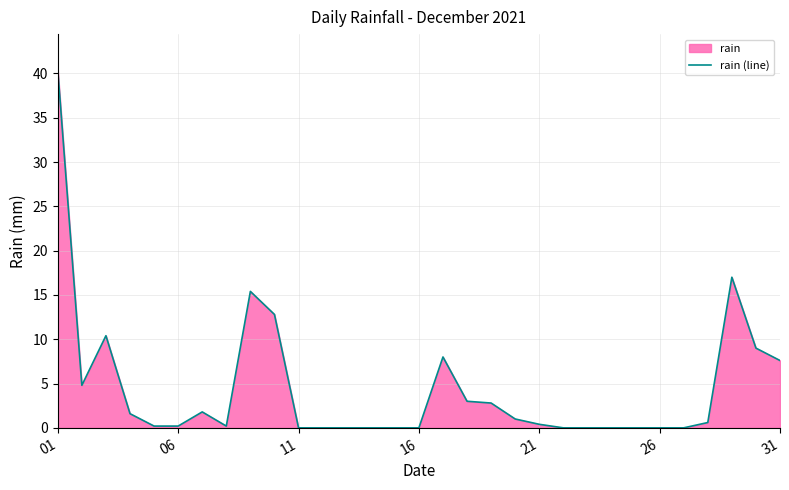

Which label corresponds to the largest value in the chart?

01